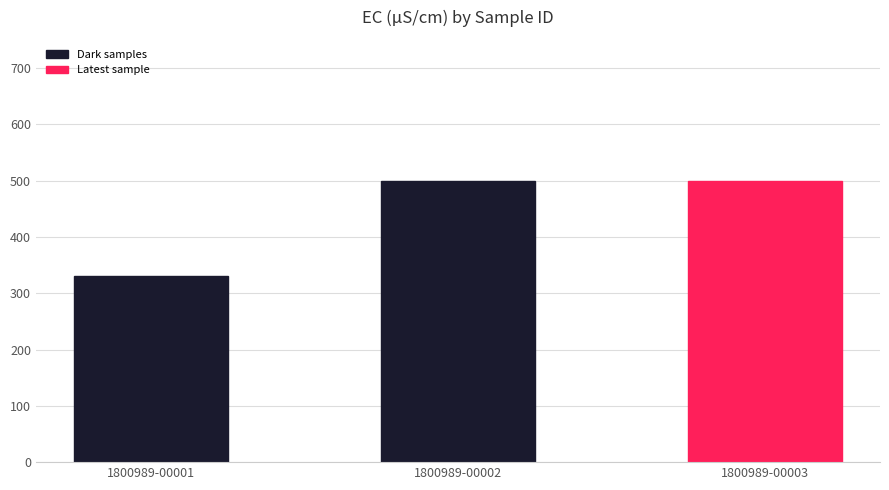

The value at 1800989-00003 is 500. True or false?

True